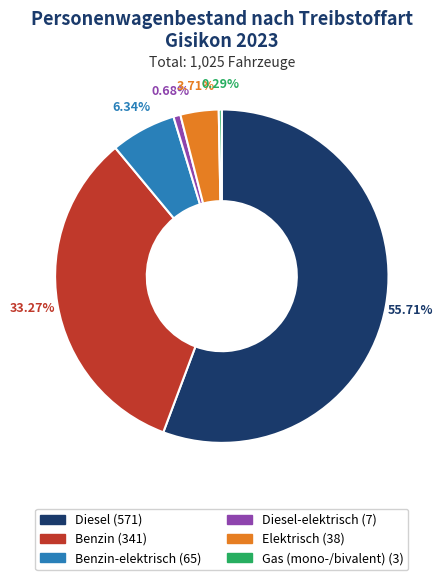

Does any single category account for the majority?

Yes